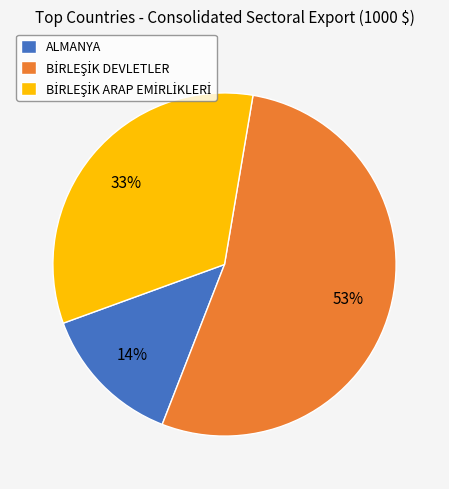

Is there any slice that represents more than half of the pie?

Yes